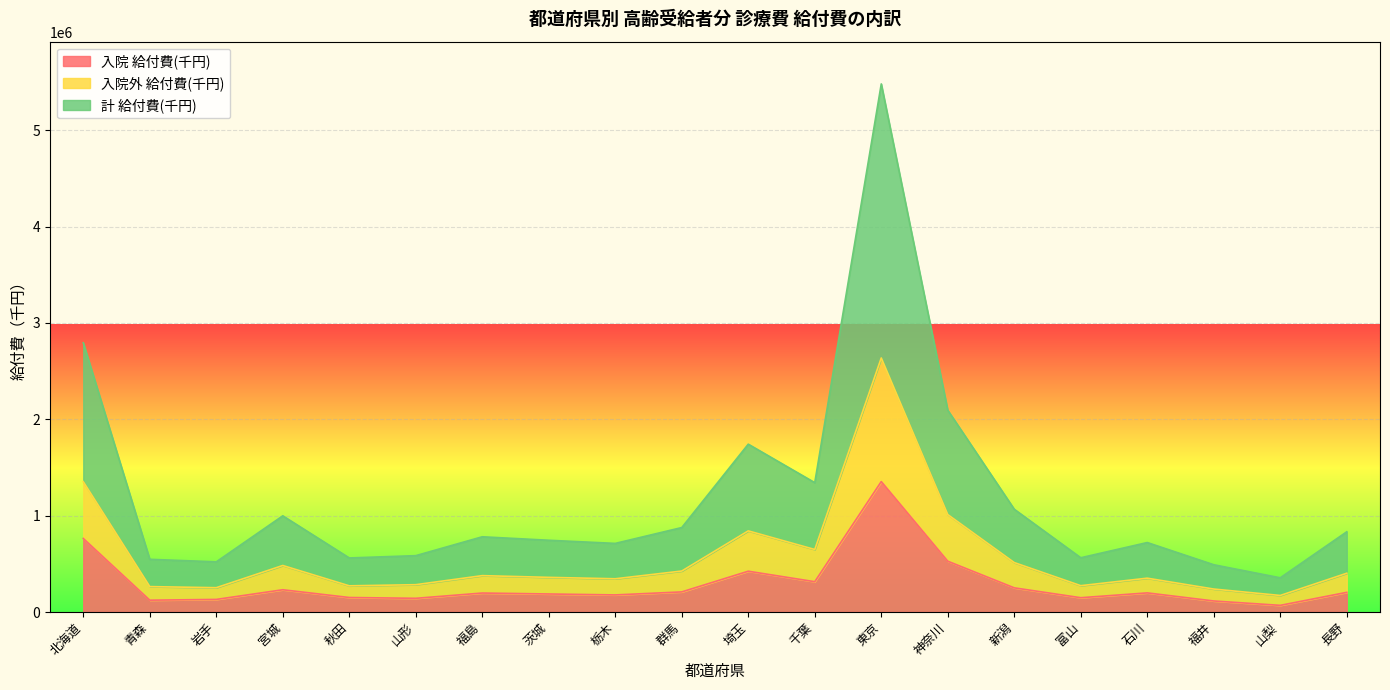

True or false: 計 給付費(千円) has more than 0 interior local peaks.

True